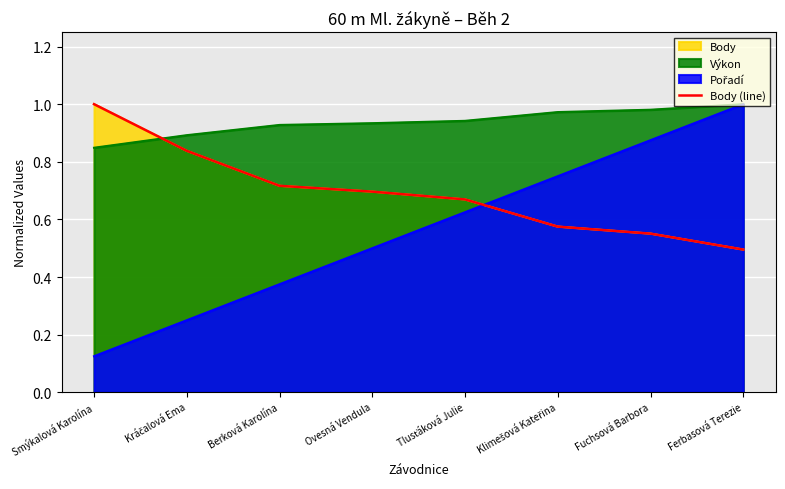

True or false: there are more than 0 points higher than both neighbors.

False